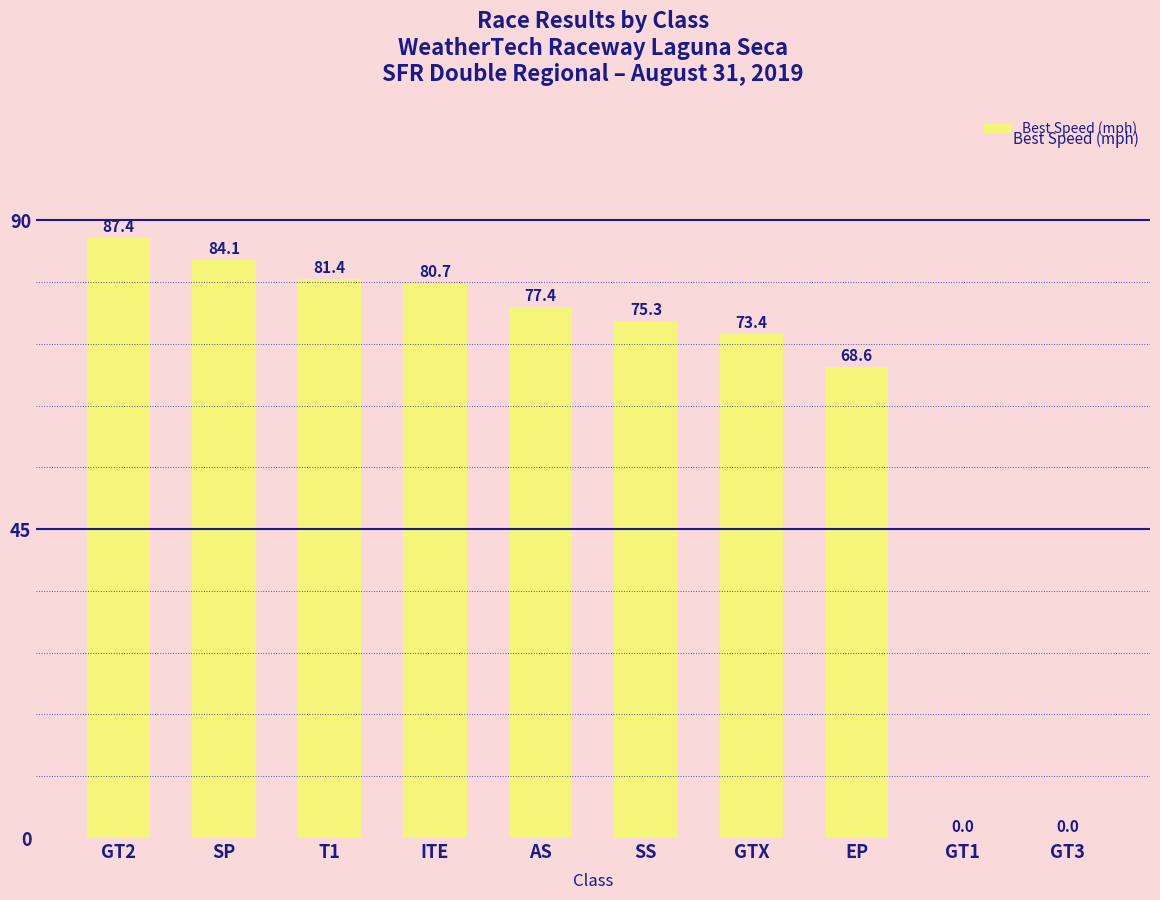

What is the sum of all values?

628.3